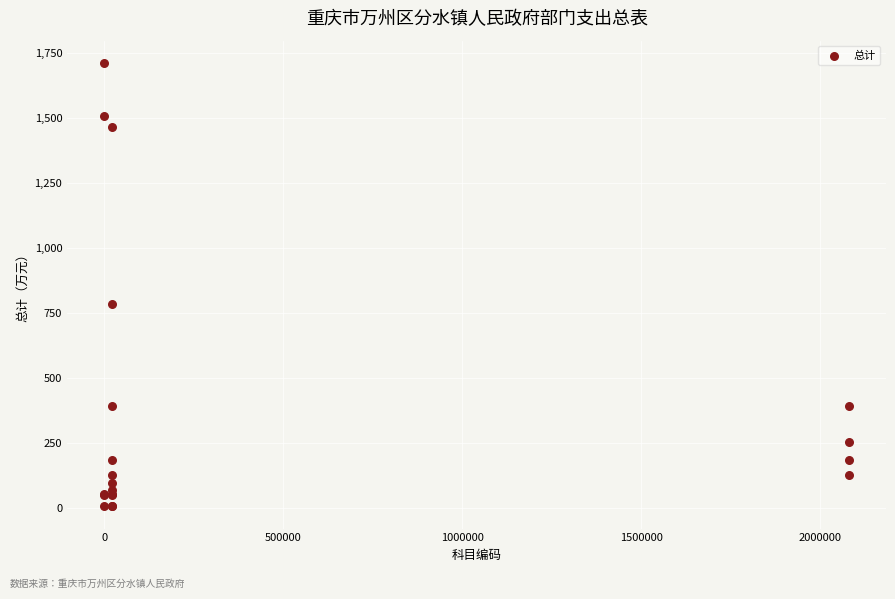

What Y value in the scatter plot is closest to 860?

785.9